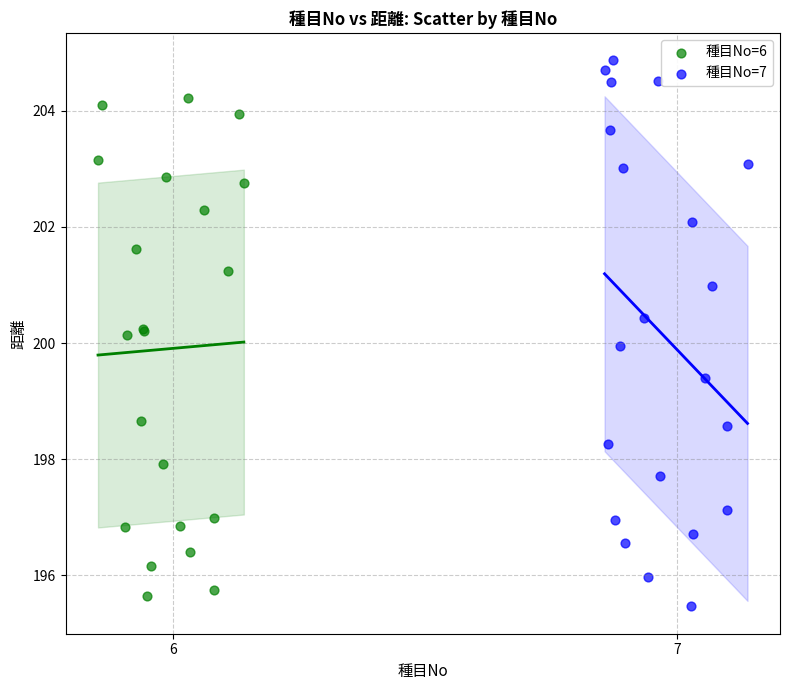

Which series reaches the maximum Y coordinate?

種目No=7